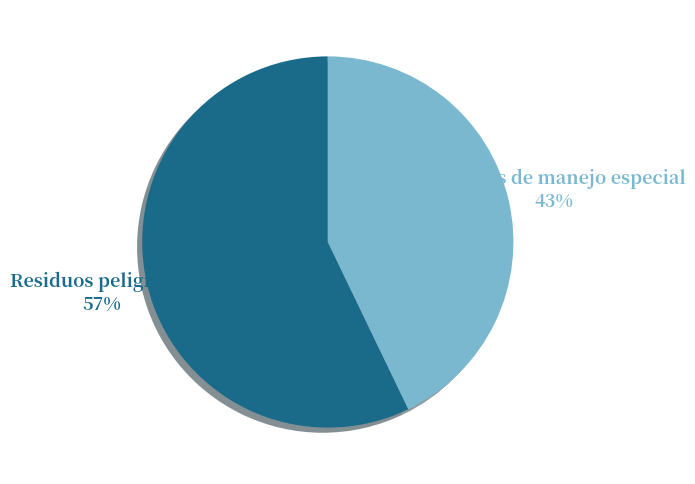

Which slice is the largest?

Residuos peligrosos